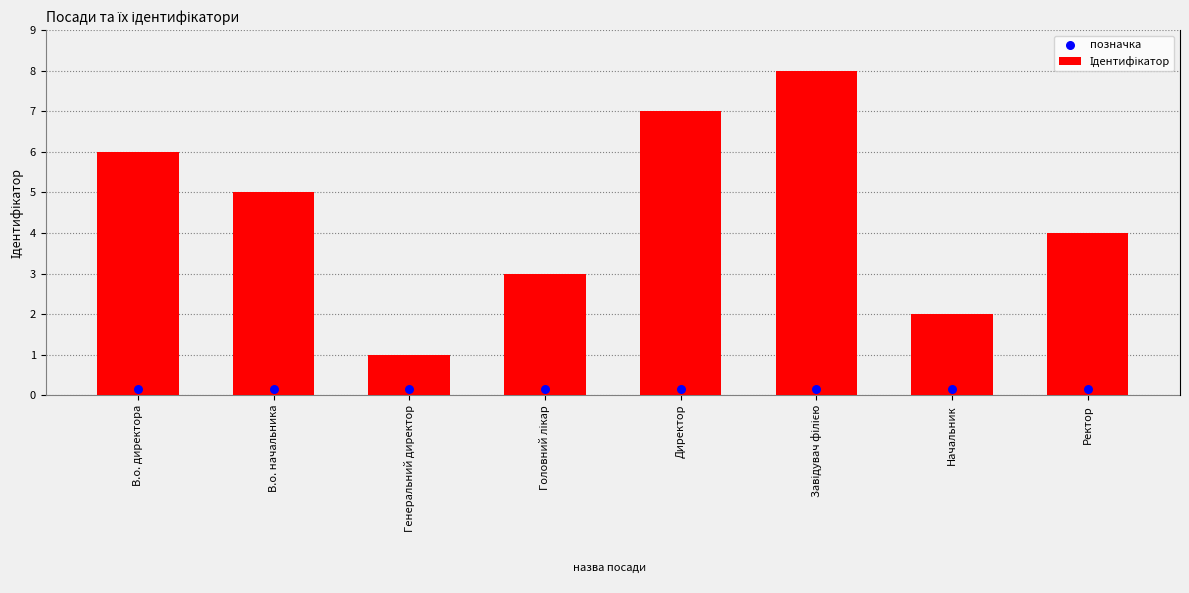

Which series reaches the minimum Y coordinate?

позначка